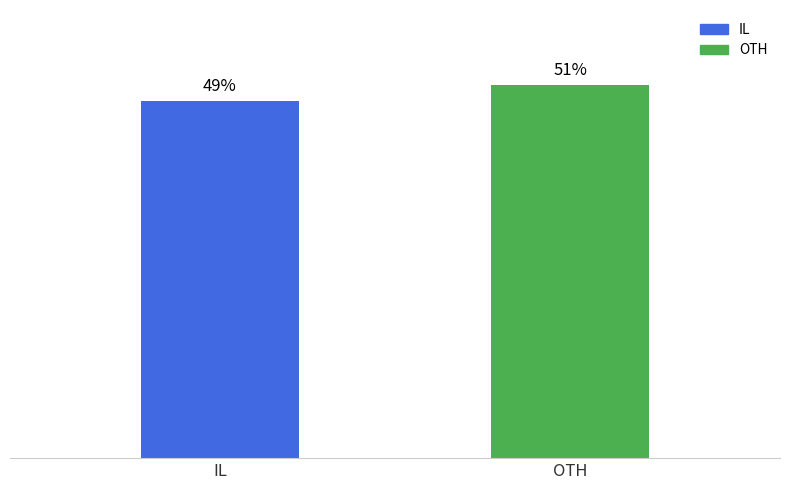

Which label corresponds to the largest value in the chart?

OTH